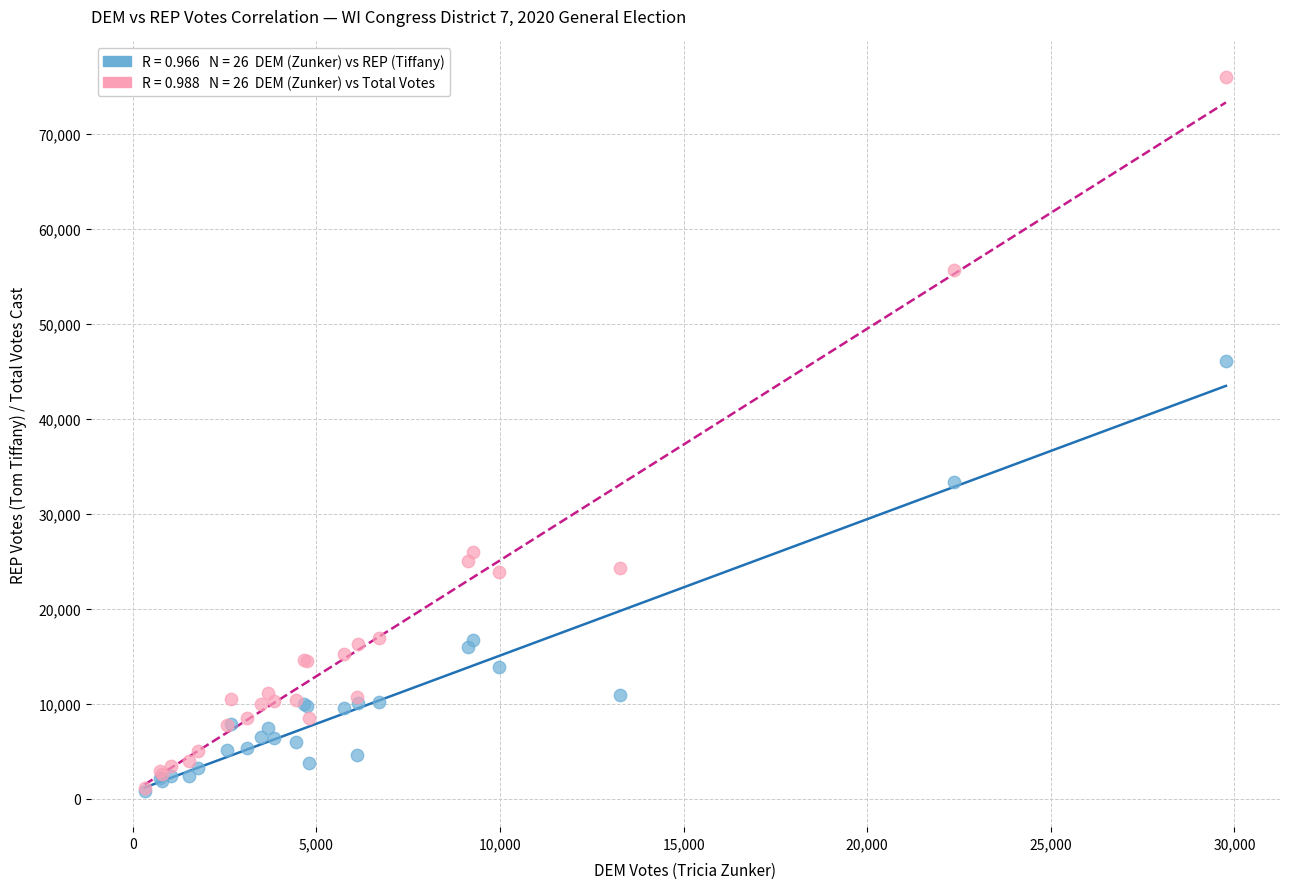

Across all series, what Y value is closest to 38352?

33296